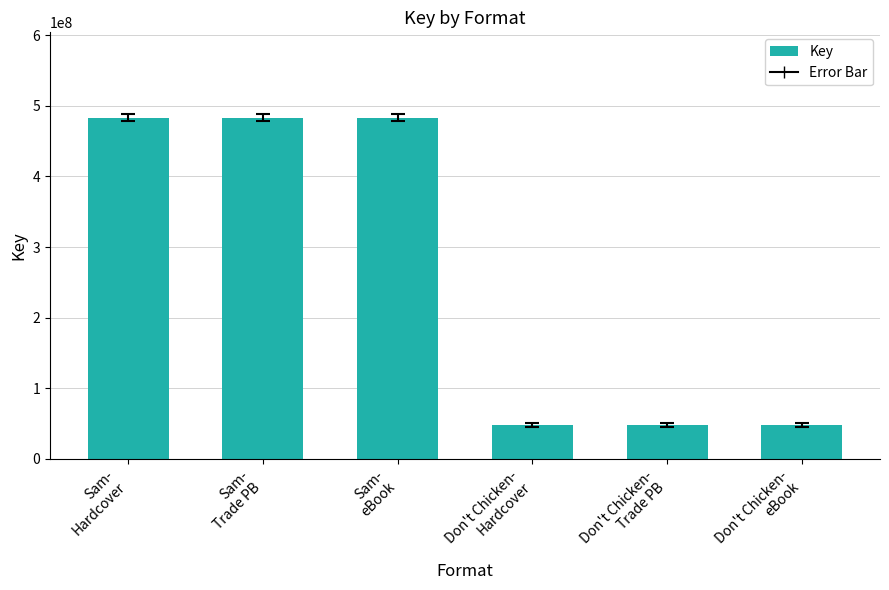

What is the ratio of the value at Sam-
Trade PB to the value at Don't Chicken-
Hardcover?

10.2